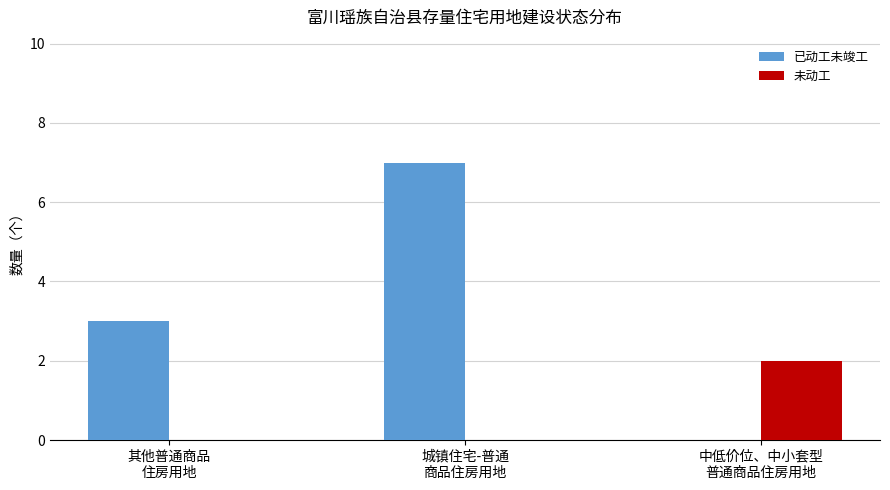

What is the spread (max minus min) of values at 中低价位、中小套型
普通商品住房用地?

2